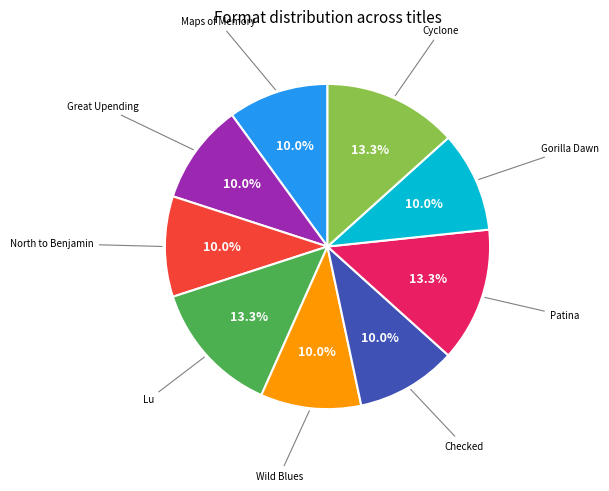

Is there any slice that represents more than half of the pie?

No